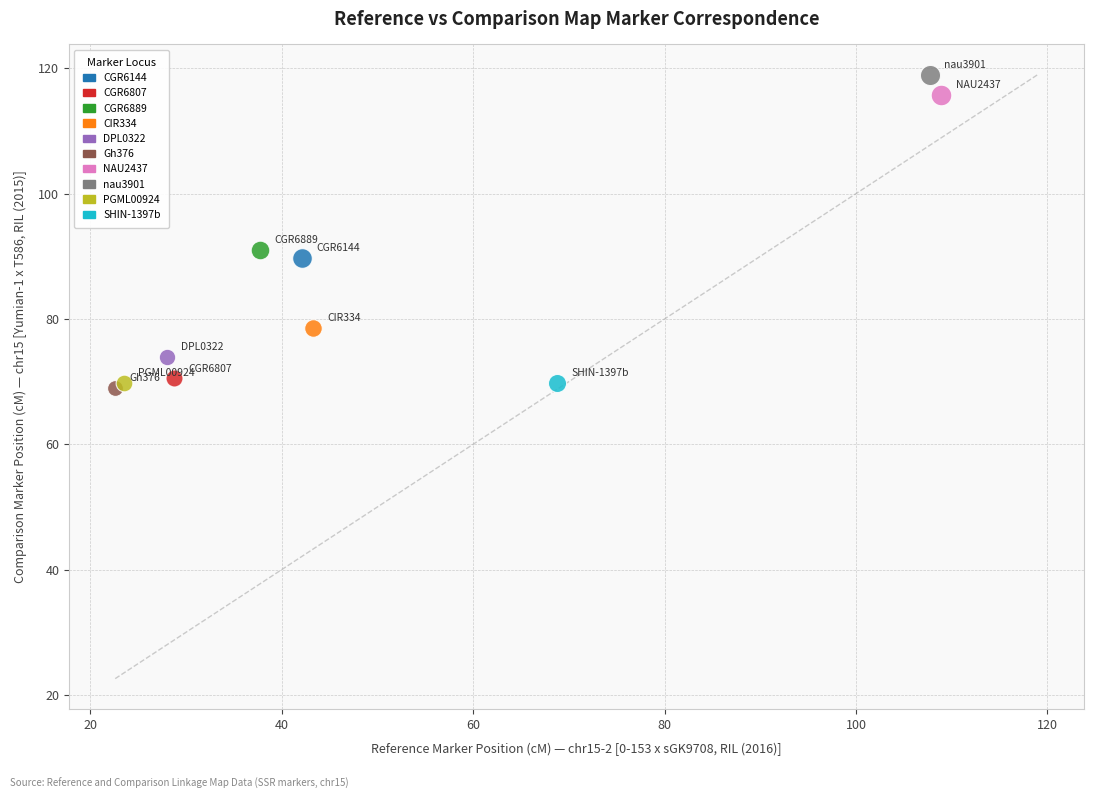

What are all the series names shown in the legend?

CGR6144, CGR6807, CGR6889, CIR334, DPL0322, Gh376, NAU2437, nau3901, PGML00924, SHIN-1397b